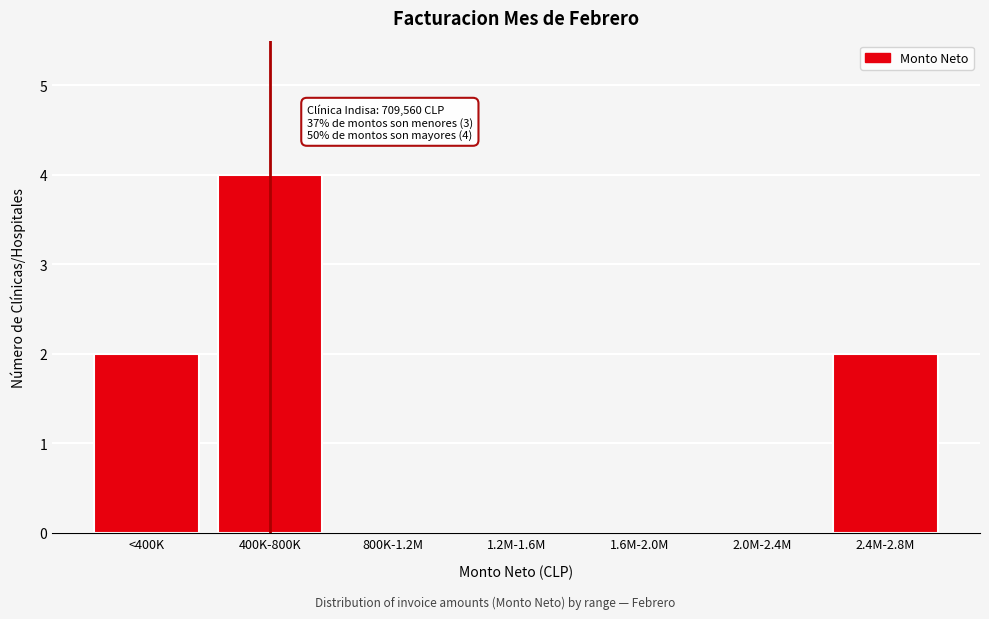

Reading right to left, what are all the values shown in this chart?

2.4M-2.8M=2	2.0M-2.4M=0	1.6M-2.0M=0	1.2M-1.6M=0	800K-1.2M=0	400K-800K=4	<400K=2